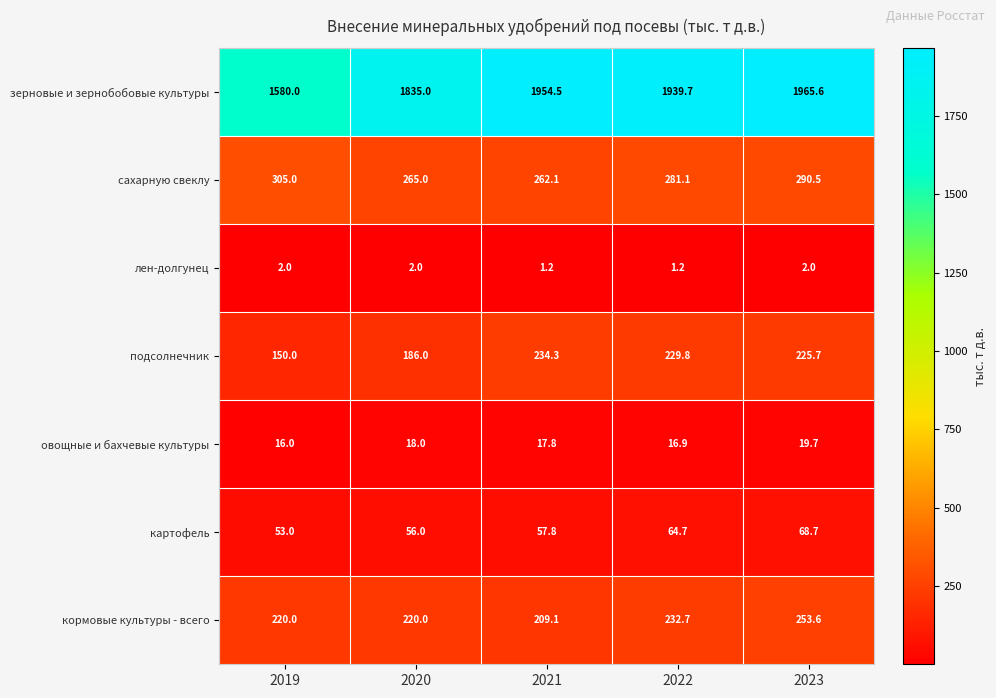

At how many categories does at least one series exceed 824?

5